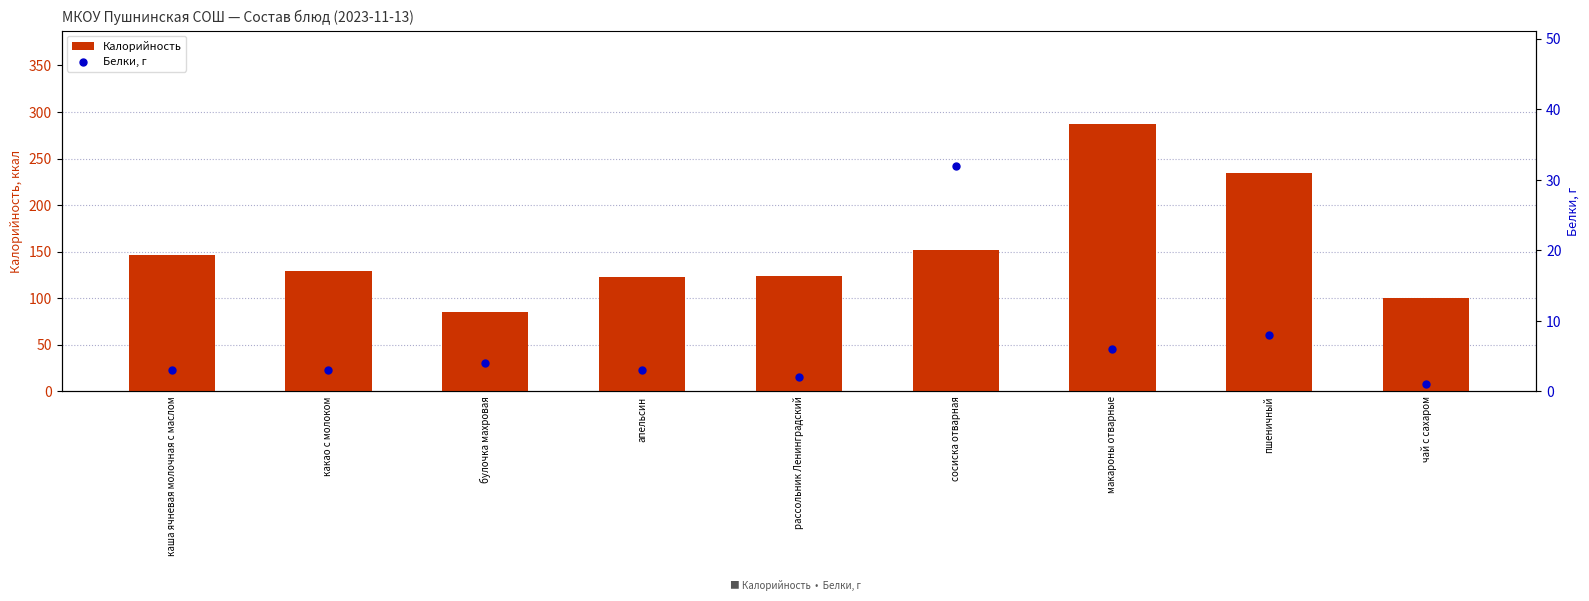

What is the total value across all series at булочка махровая?

89